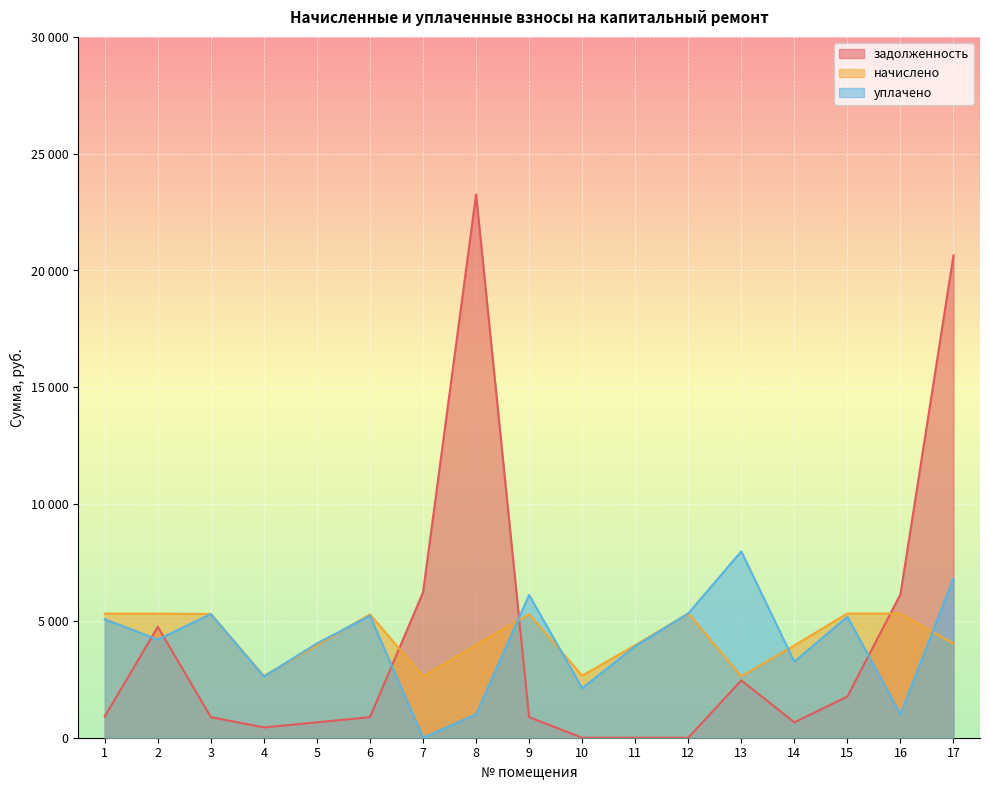

Reading left to right, transcribe all the data shown in this chart.

задолженность: 1=907.4	2=4747.7	3=882.4	4=441.4	5=659.5	6=880.1	7=6219.9	8=23255.7	9=881.4	10=0.0	11=0.0	12=0.0	13=2455.6	14=658.2	15=1762.5	16=6138.9	17=20644.1
начислено: 1=5311.6	2=5311.6	3=5296.2	4=2648.1	5=3956.8	6=5280.8	7=2625.0	8=3972.1	9=5288.5	10=2655.8	11=3960.6	12=5319.3	13=2625.0	14=3949.1	15=5319.3	16=5311.6	17=4033.7
уплачено: 1=5071.6	2=4200.0	3=5296.0	4=2618.2	5=4038.4	6=5221.2	7=0.0	8=1000.0	9=6109.6	10=2121.0	11=3914.6	12=5319.3	13=7977.9	14=3254.8	15=5182.5	16=1000.0	17=6812.1